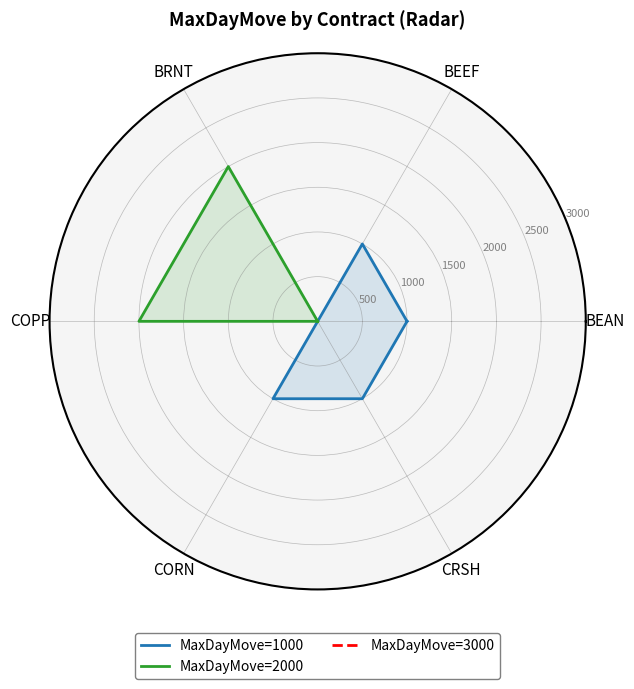

True or false: MaxDayMove=2000 has a value of 0 at CORN.

True